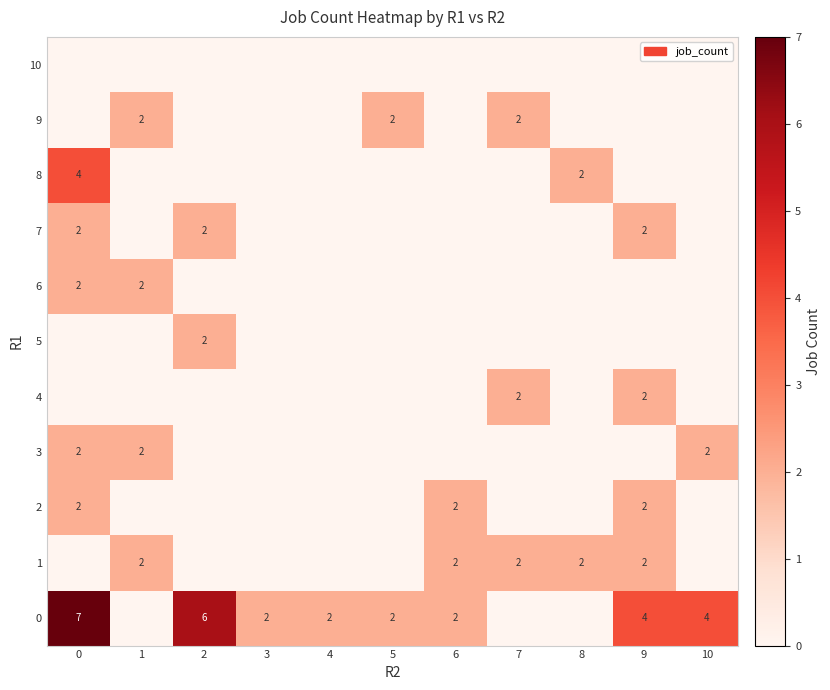

Is it true that 7 equals 1 at 2?

False